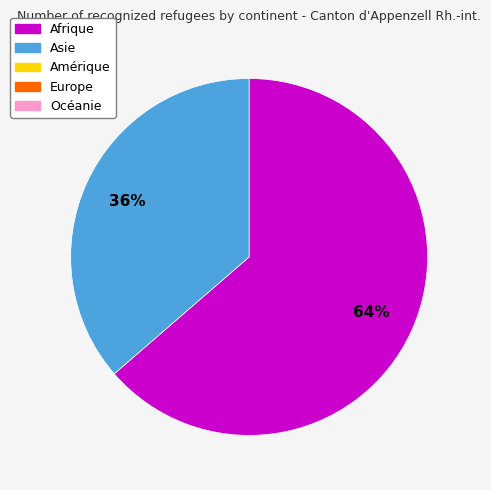

To the nearest percent, what is the average slice percentage?

50%